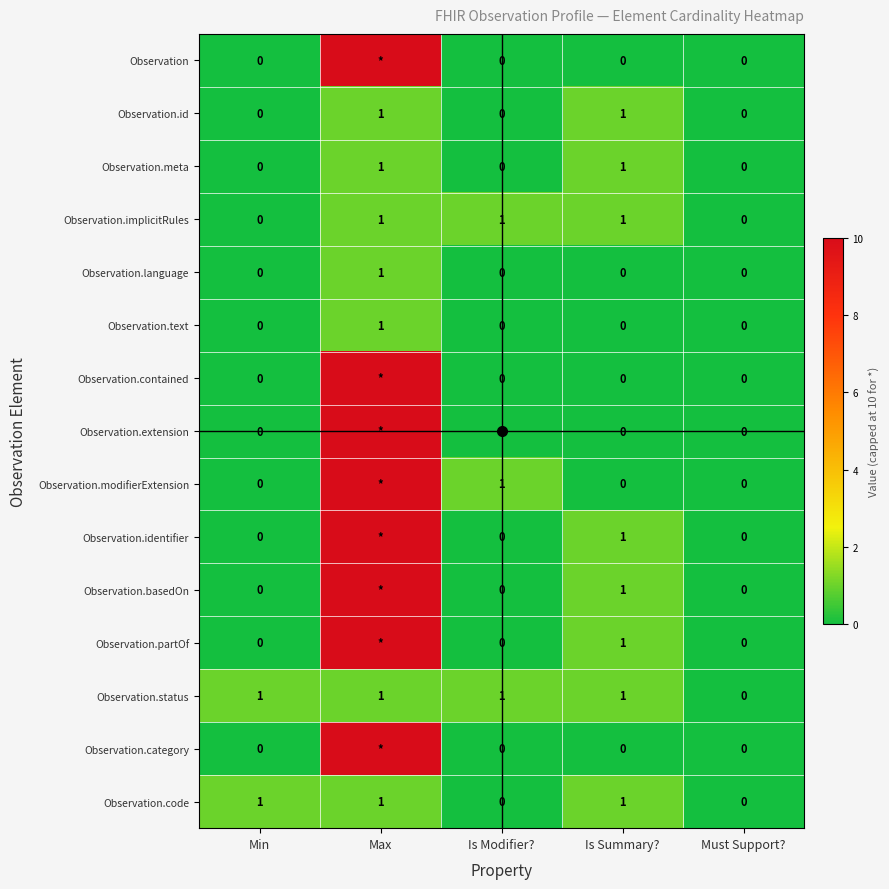

Which series has the largest total across all categories?

Observation.modifierExtension